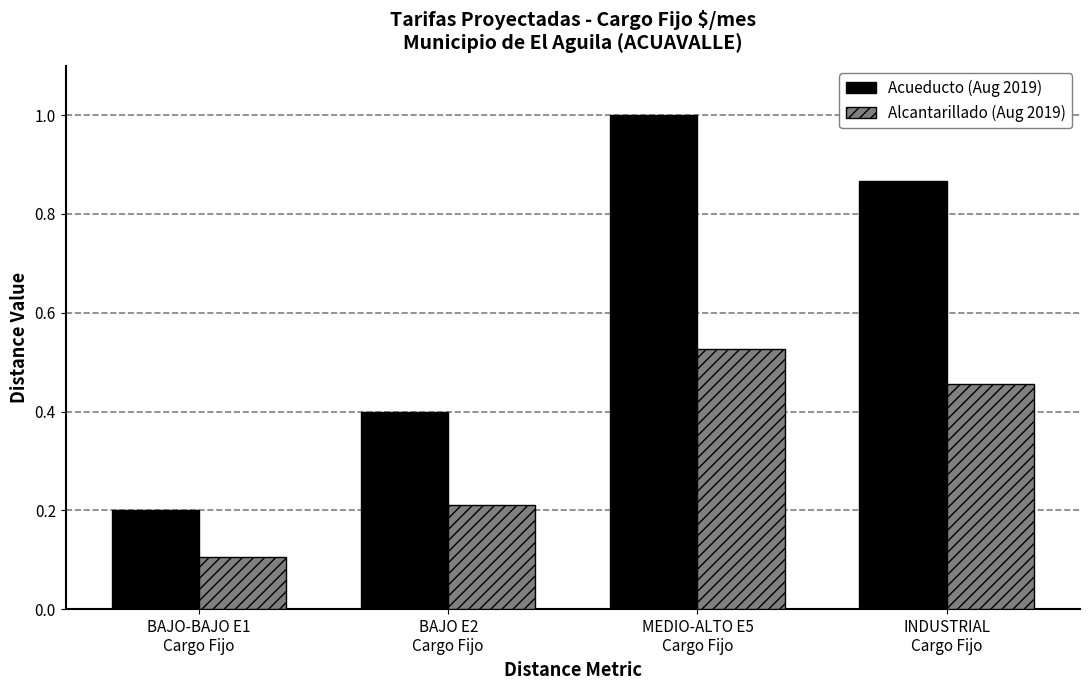

What is the greatest value displayed?

1.0